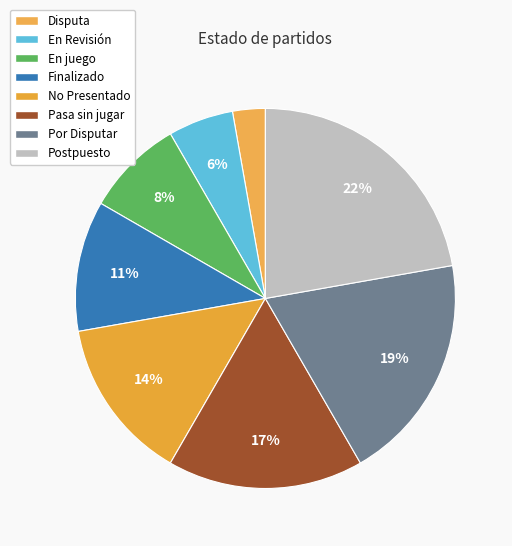

Count the number of slices in the pie.

8